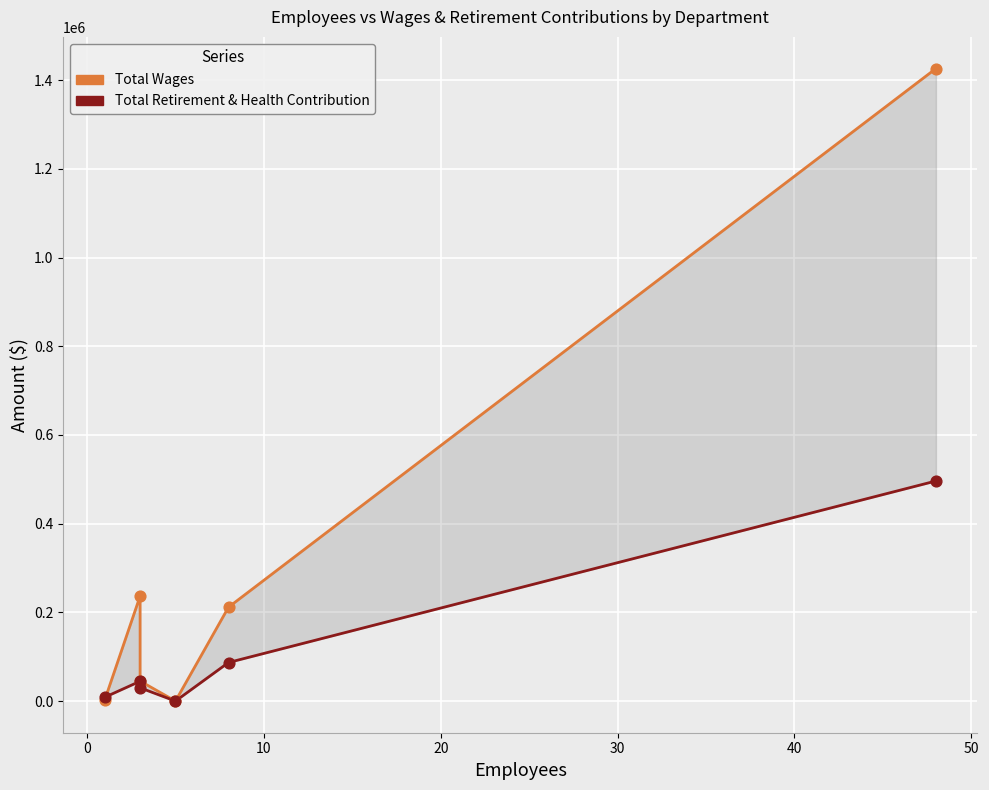

What are all the series names shown in the legend?

Total Wages, Total Retirement & Health Contribution